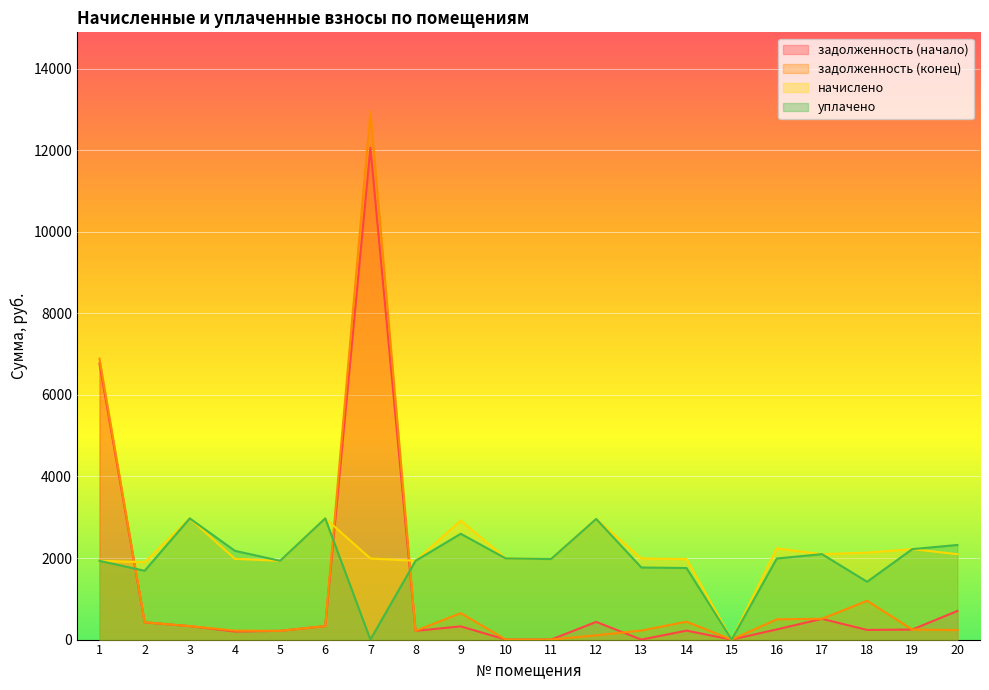

What is the average value of the задолженность (начало) series?

1173.2